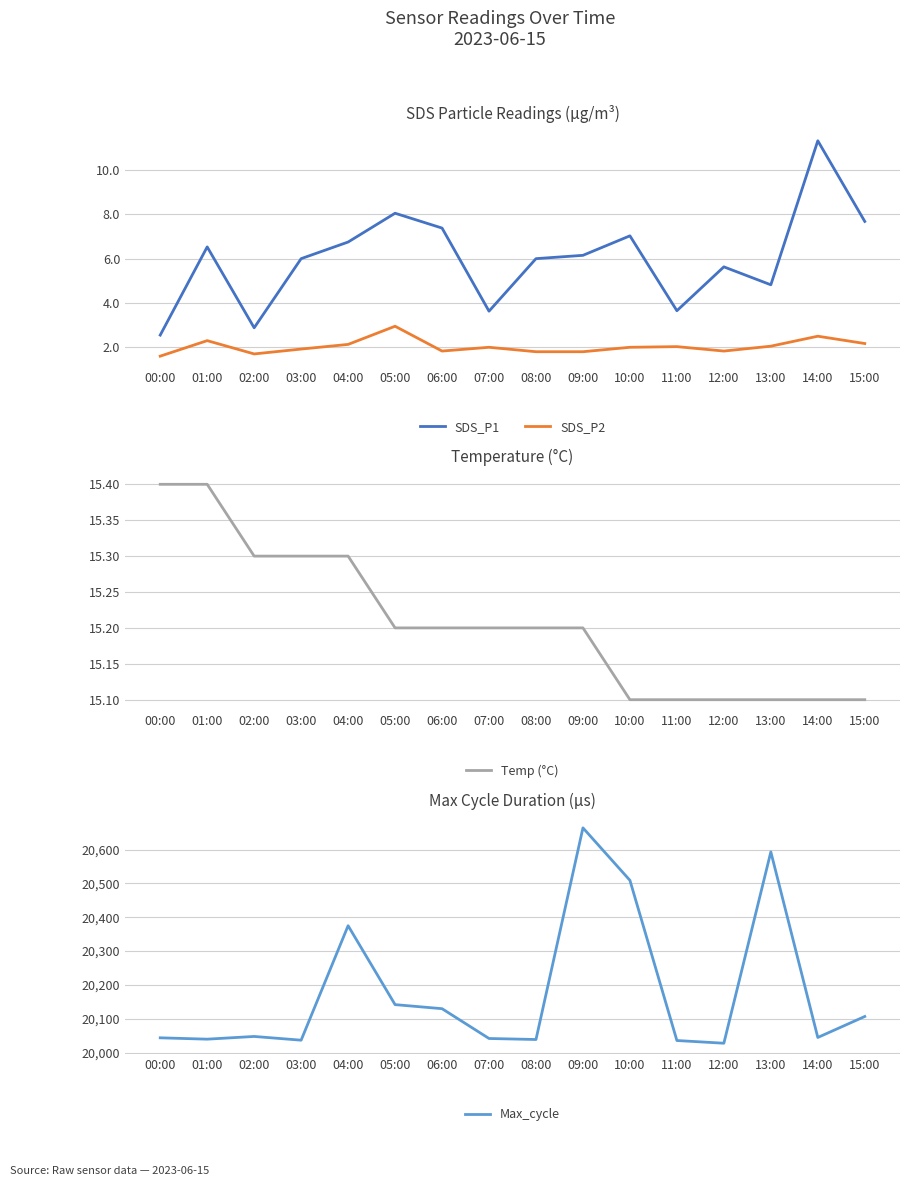

What position from the right is 01:00?

15